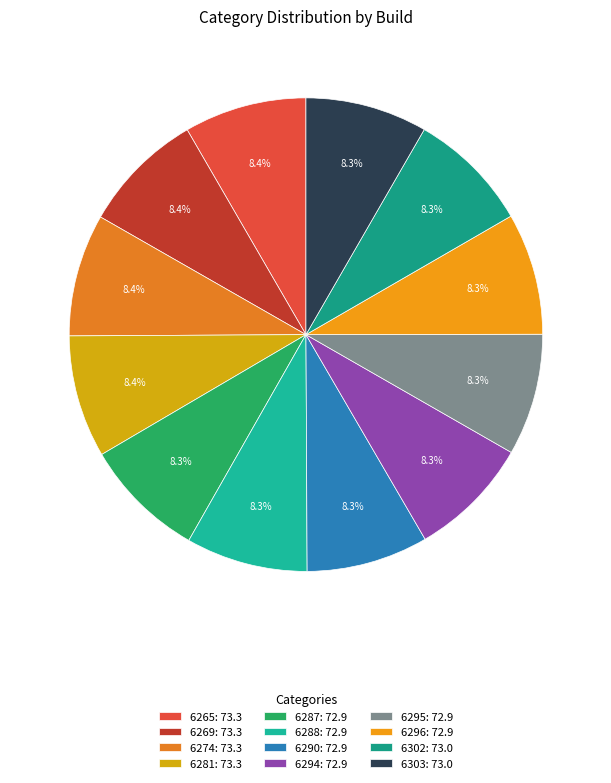

What portion of the pie excludes 6294?

91.7%